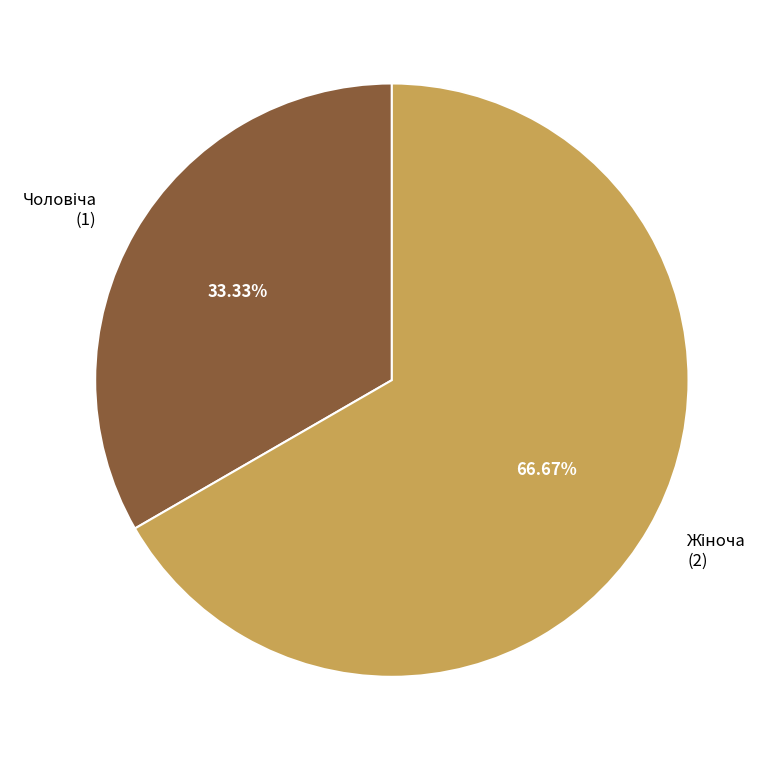

Does any single category account for the majority?

Yes